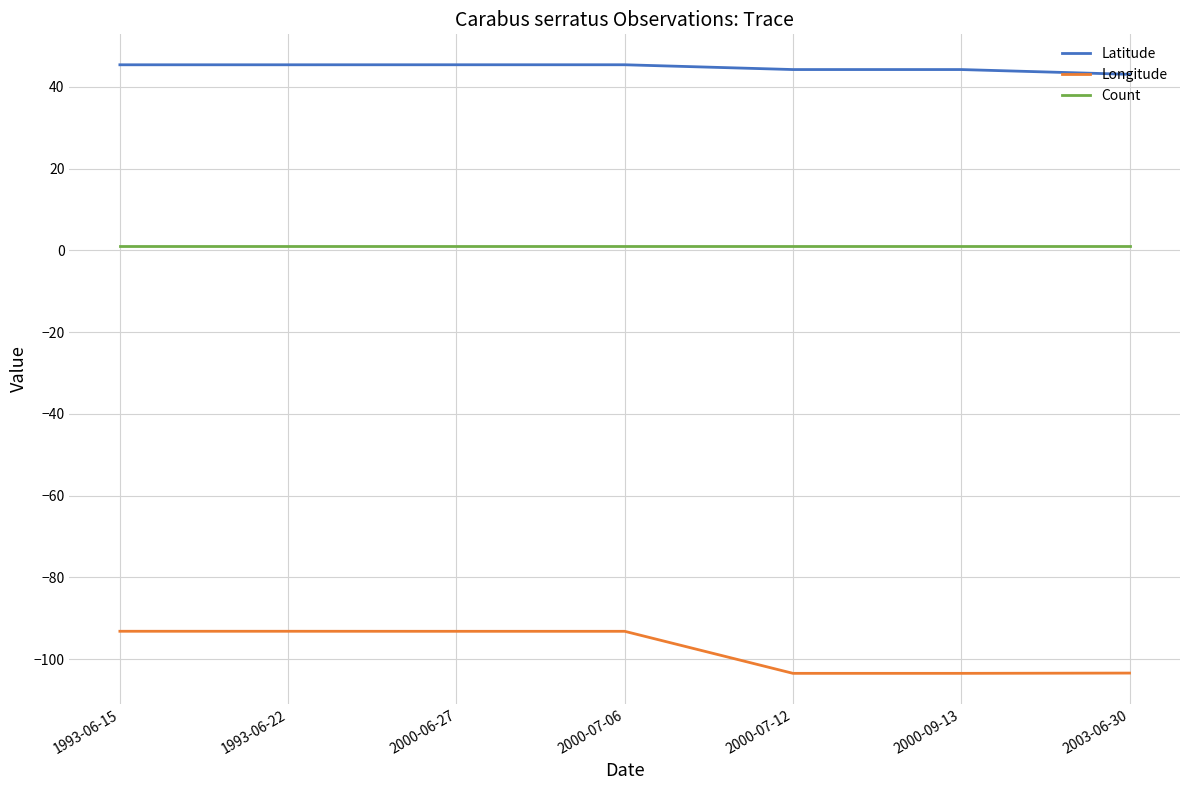

The Latitude series shows 59.1 at 1993-06-15. True or false?

False